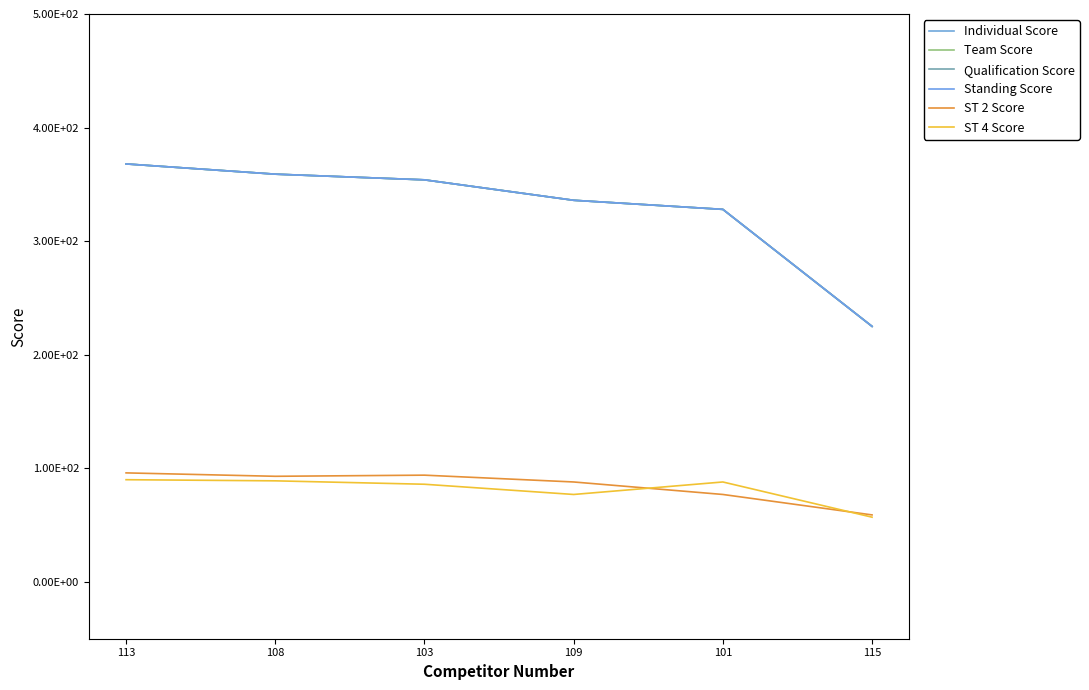

At how many categories does at least one series exceed 294?

5